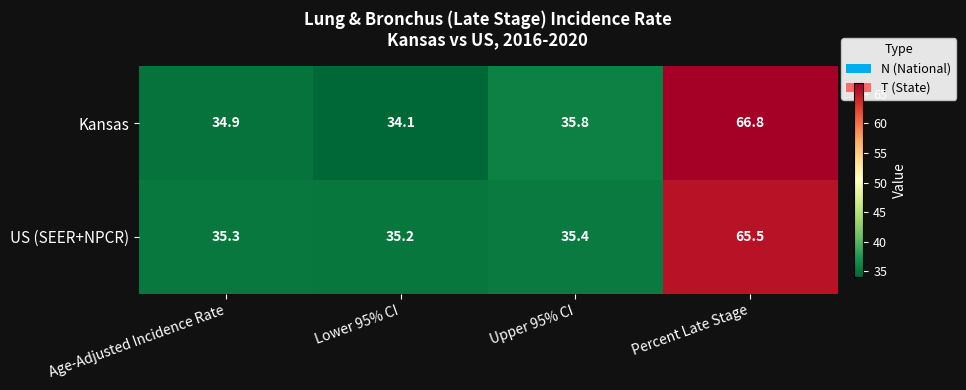

Count the number of data series in this chart.

2